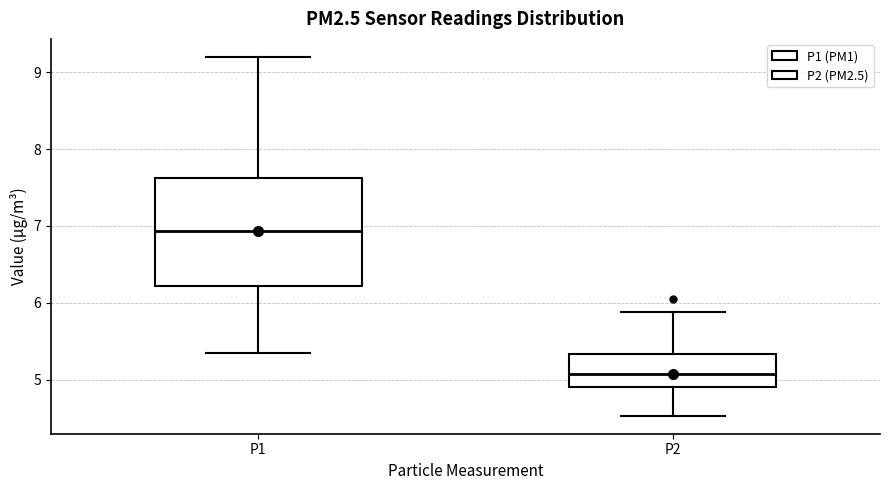

Which box's median line is the lowest?

P2